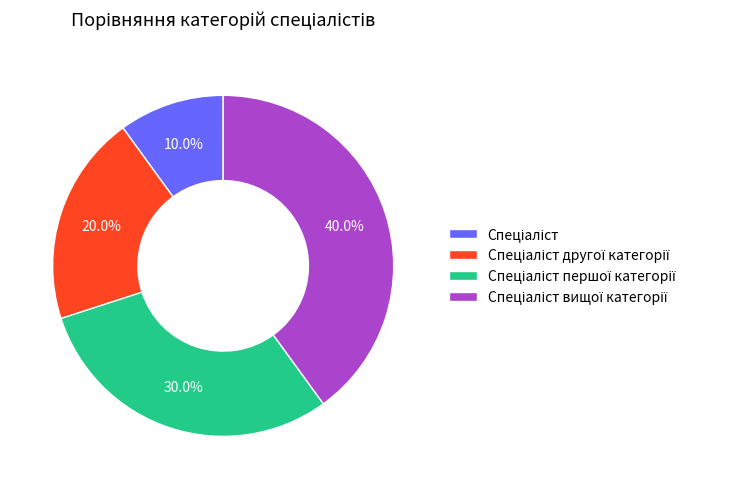

Does any single category account for the majority?

No